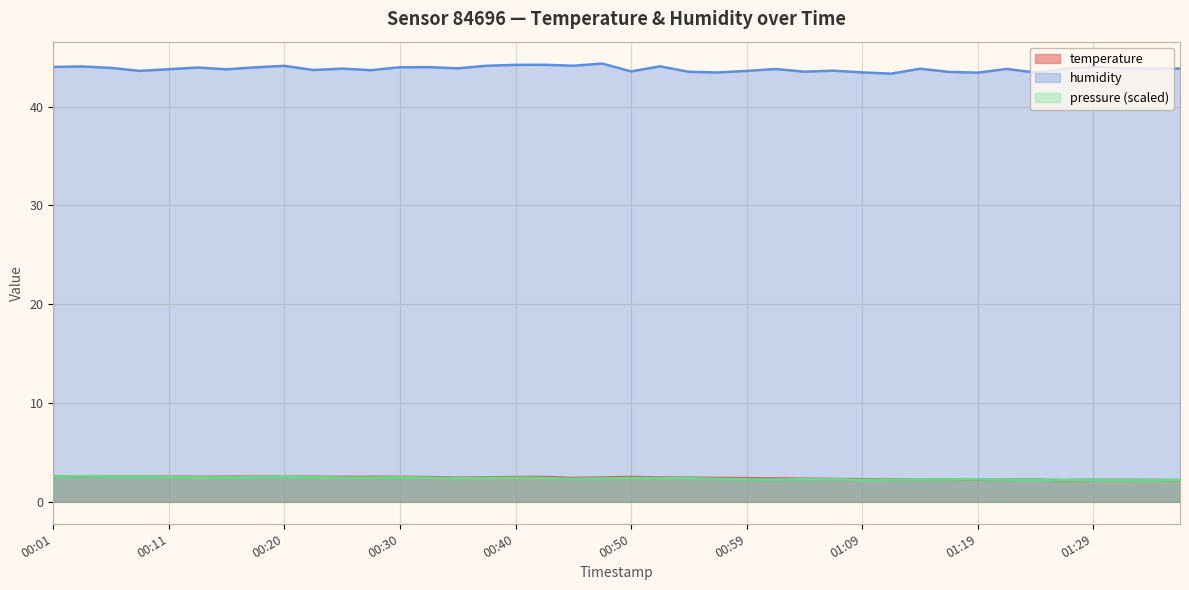

Is it true that temperature equals 0.8 at 00:01?

False